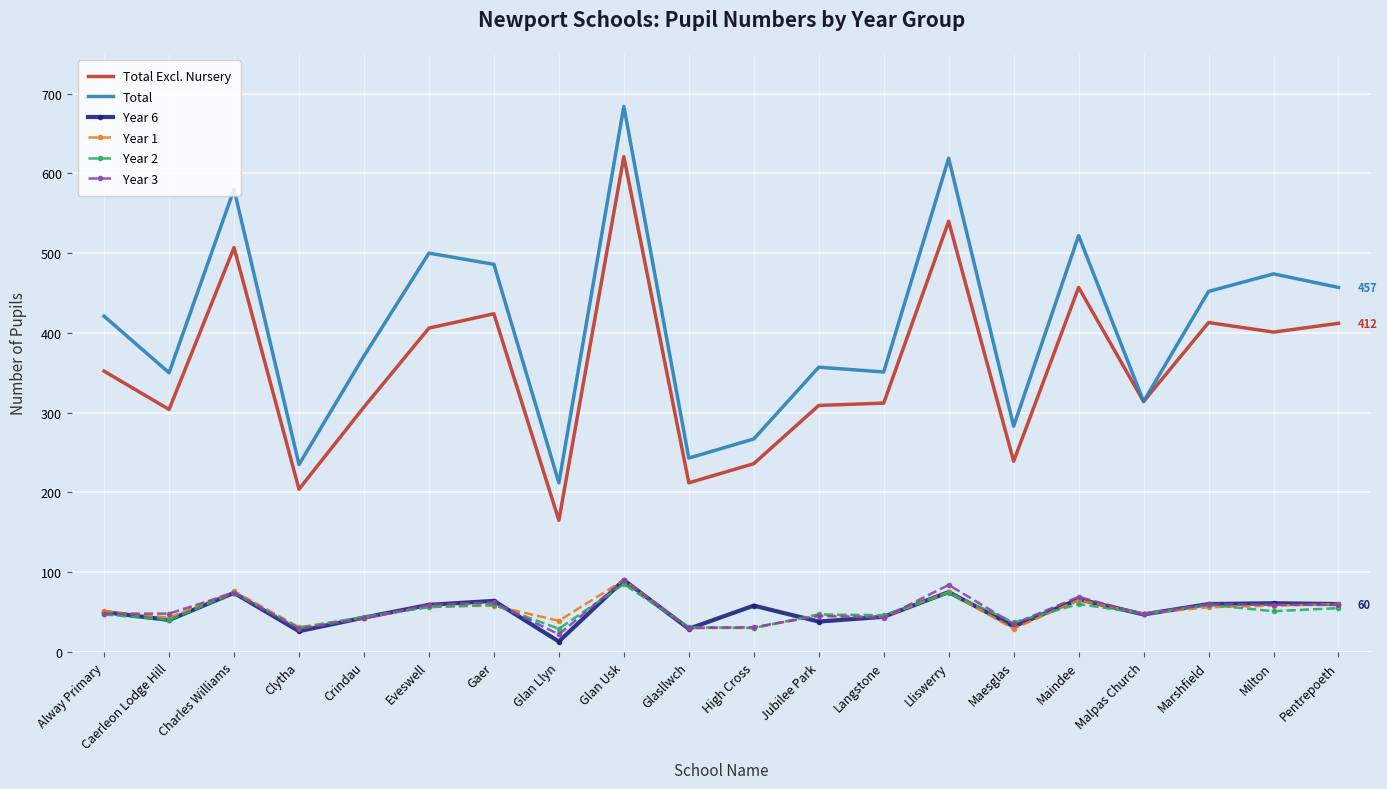

The Total Excl. Nursery series shows 464 at Jubilee Park. True or false?

False